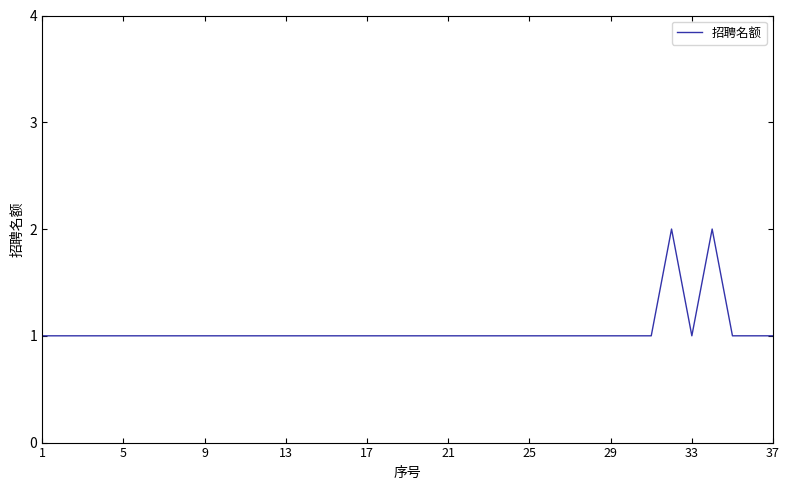

What is the difference between the maximum and minimum values?

1